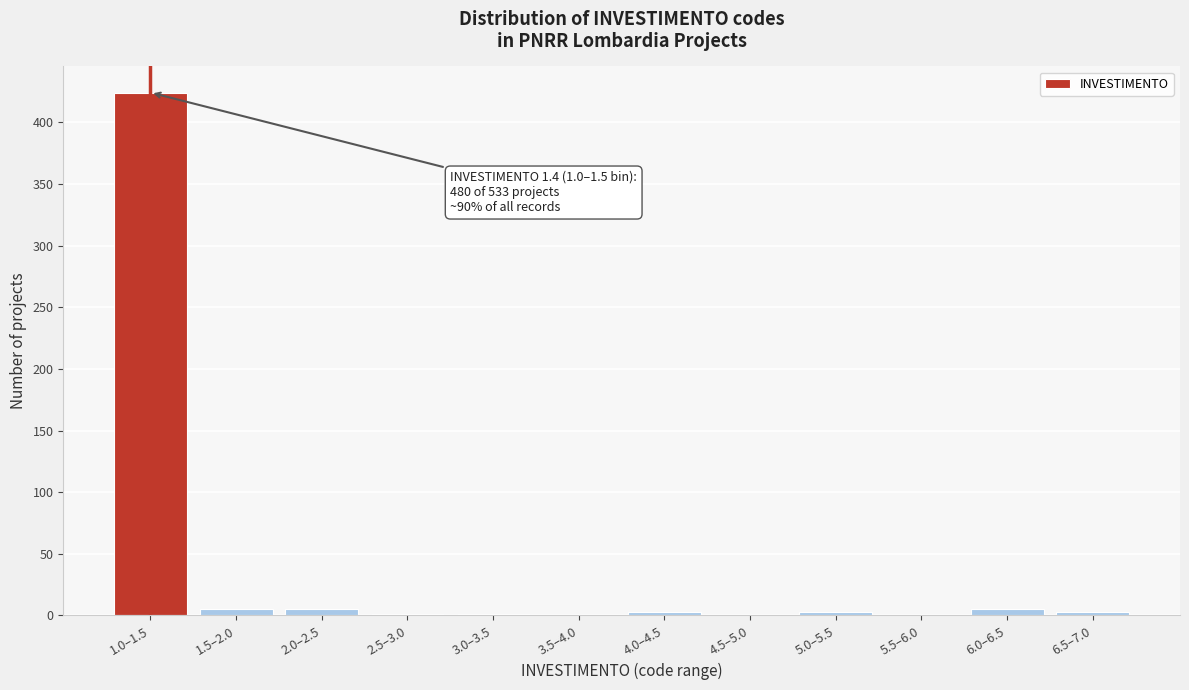

What is the sum of all values?

450